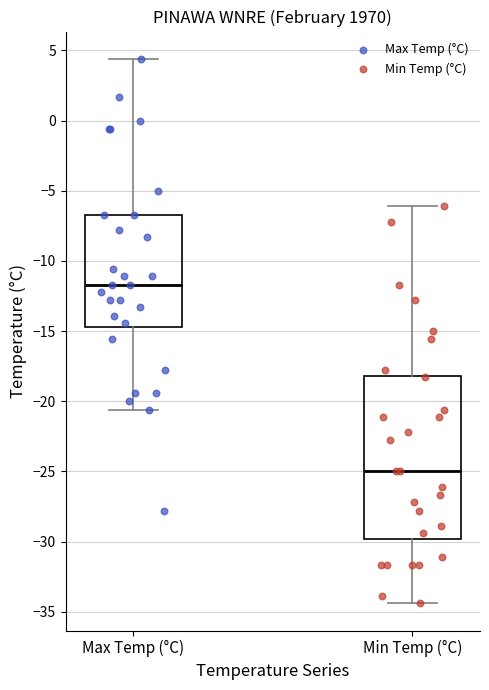

Comparing the boxes themselves (not the whiskers), which one is the tallest?

Min Temp (°C)